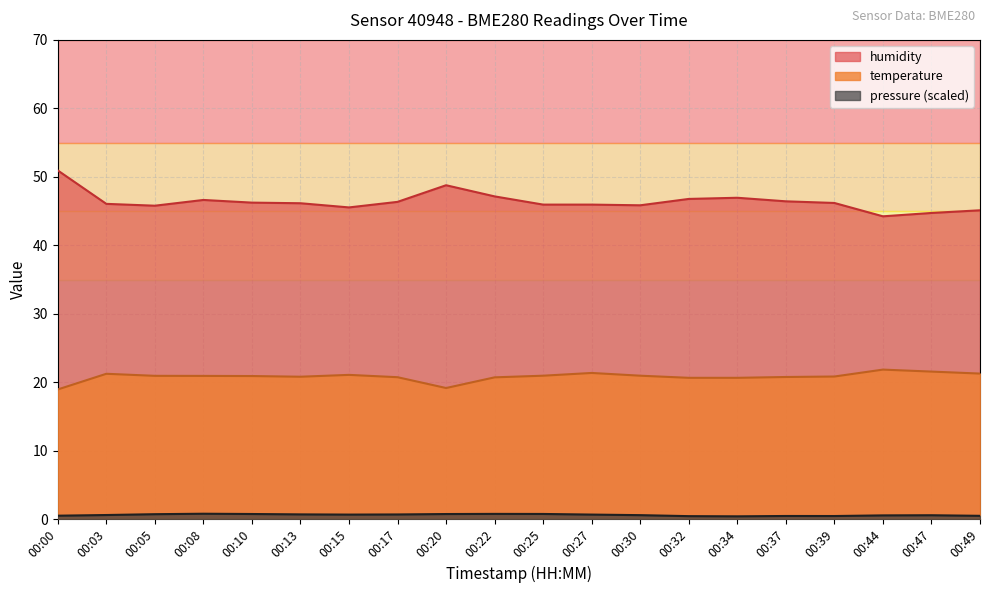

Reading right to left, list all the values displayed in this chart.

pressure: 0.5	0.6	0.5	0.5	0.5	0.4	0.4	0.6	0.7	0.8	0.8	0.7	0.7	0.7	0.7	0.7	0.8	0.7	0.6	0.5
temperature: 21.3	21.6	21.8	20.8	20.8	20.6	20.6	20.9	21.4	20.9	20.7	19.1	20.7	21.1	20.8	20.9	20.9	20.9	21.2	18.9
humidity: 45.1	44.7	44.2	46.2	46.4	46.9	46.8	45.8	45.9	45.9	47.1	48.8	46.3	45.5	46.1	46.2	46.6	45.8	46.0	50.9